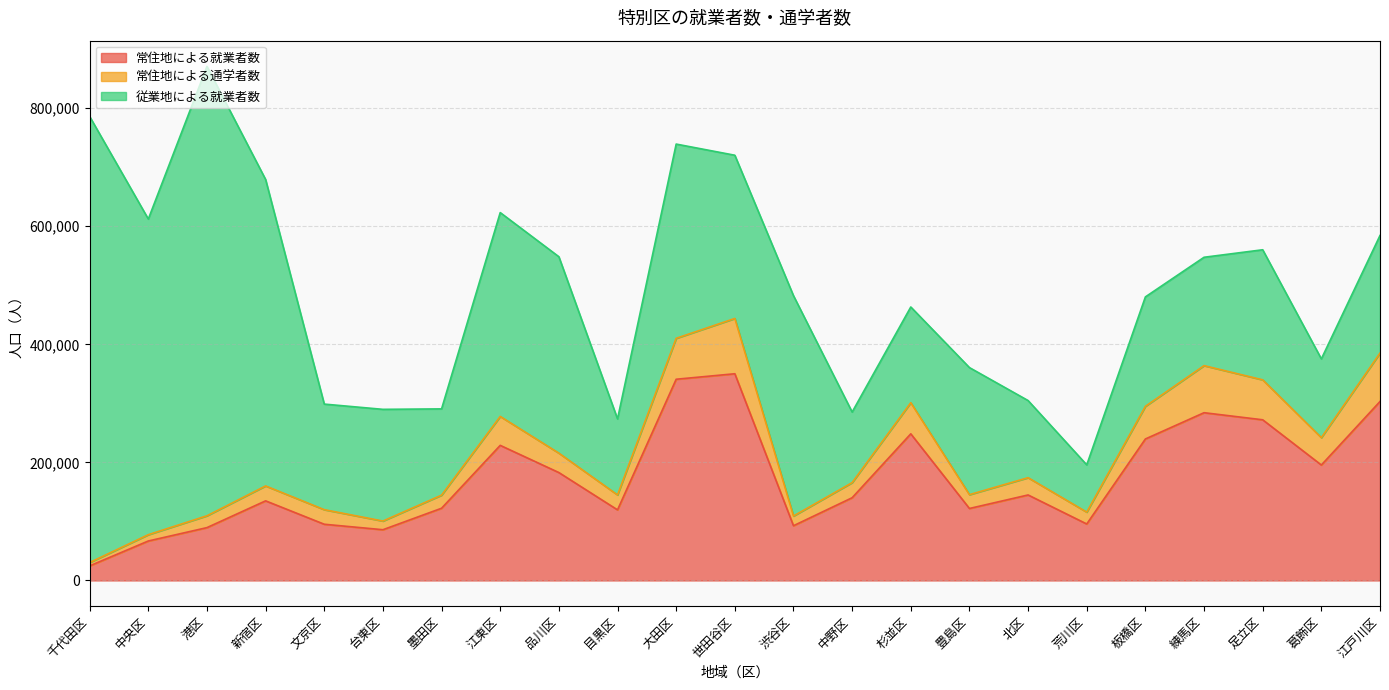

Rank the categories by 常住地による通学者数 value from lowest to highest.

千代田区, 中央区, 台東区, 渋谷区, 港区, 荒川区, 文京区, 墨田区, 目黒区, 豊島区, 新宿区, 中野区, 北区, 品川区, 葛飾区, 江東区, 板橋区, 杉並区, 足立区, 練馬区, 江戸川区, 大田区, 世田谷区